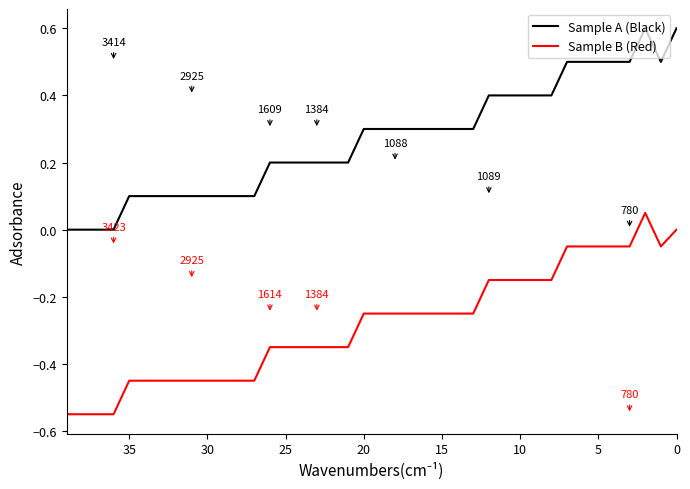

What is the difference between the maximum and second lowest values in the Sample B (Red) series?

0.6